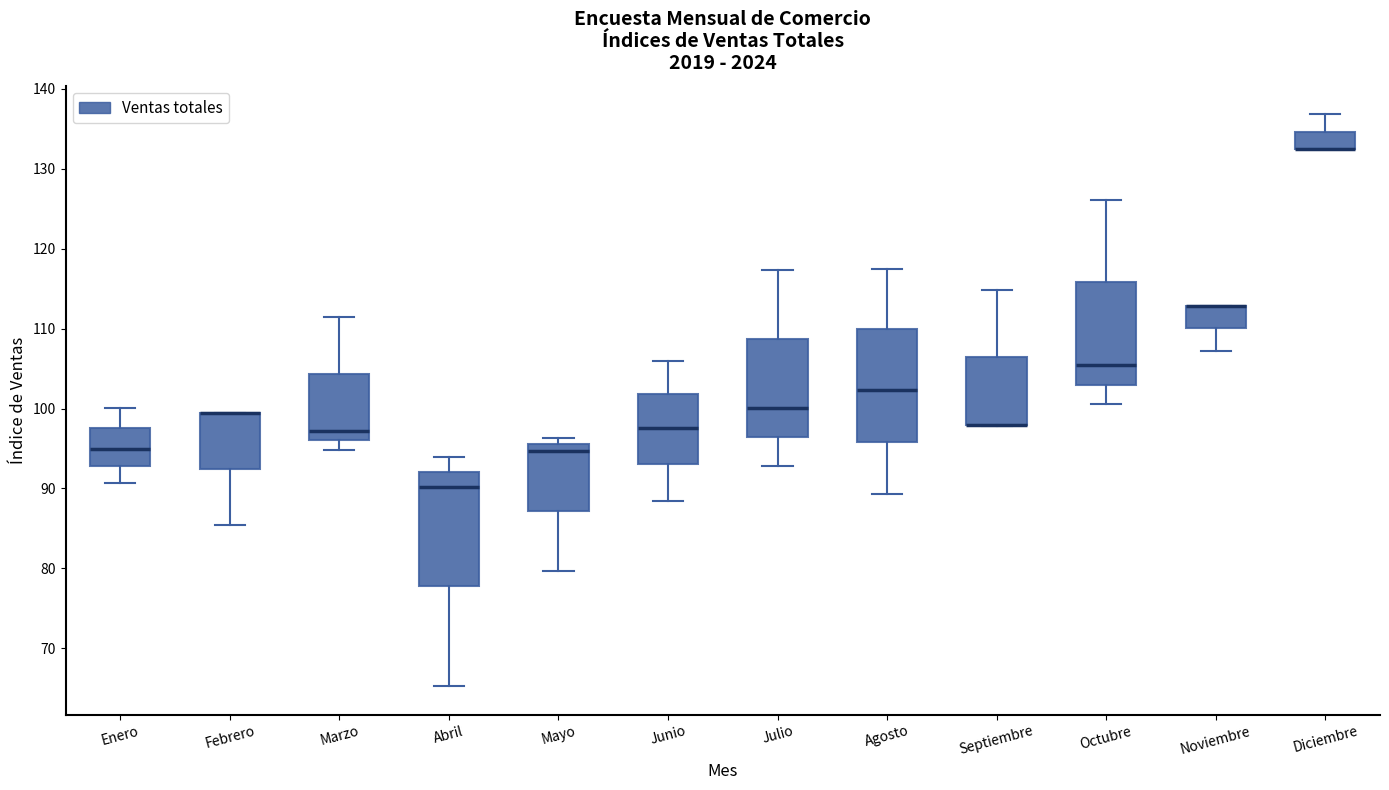

Where does the lower whisker of the box for Febrero end on the y-axis? The values are not printed on the chart, so give them approximately, as read against the axis.

85